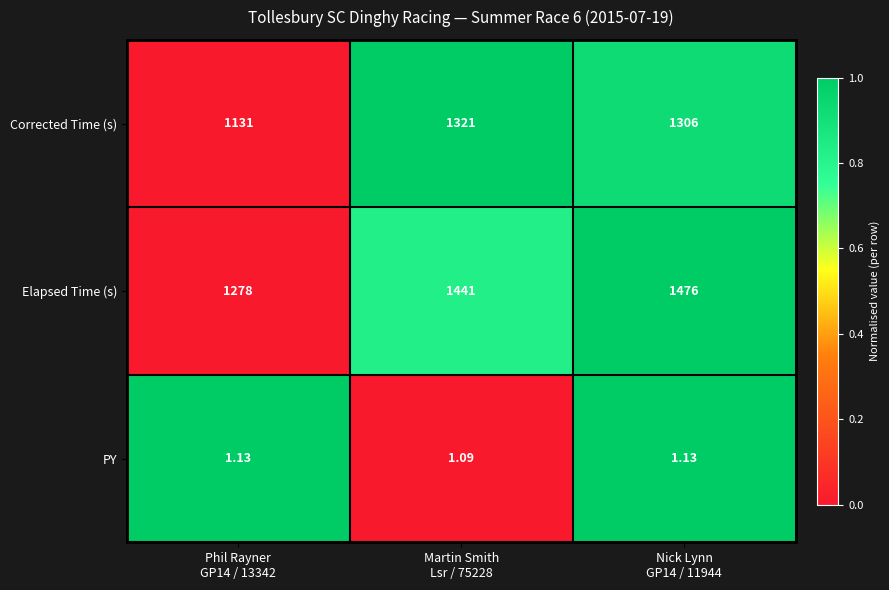

Which category has the lowest value across all series?

Martin Smith
Lsr / 75228